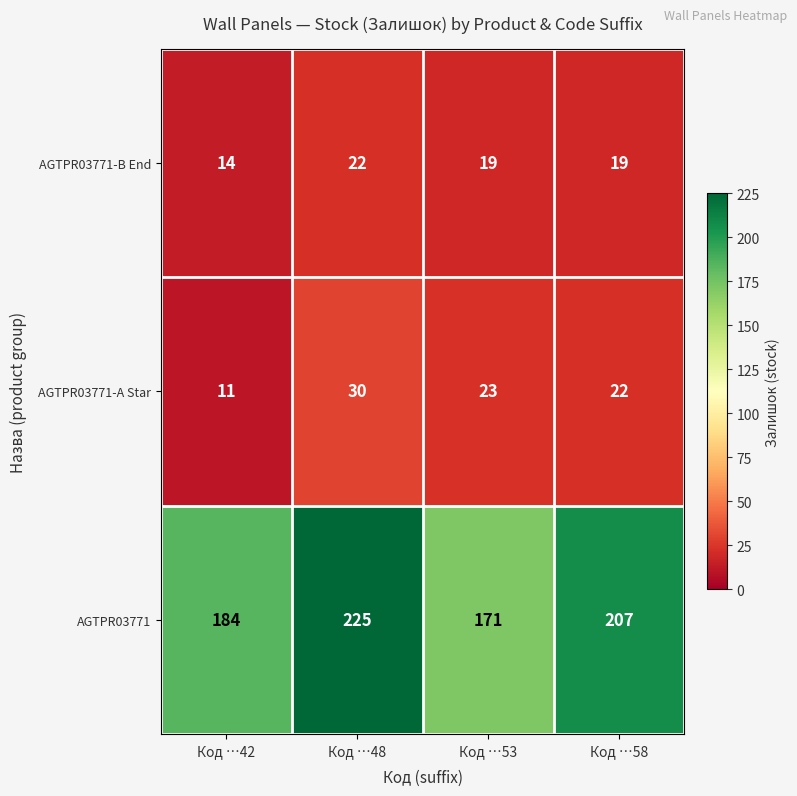

Is it true that AGTPR03771 equals 225 at Код …48?

True